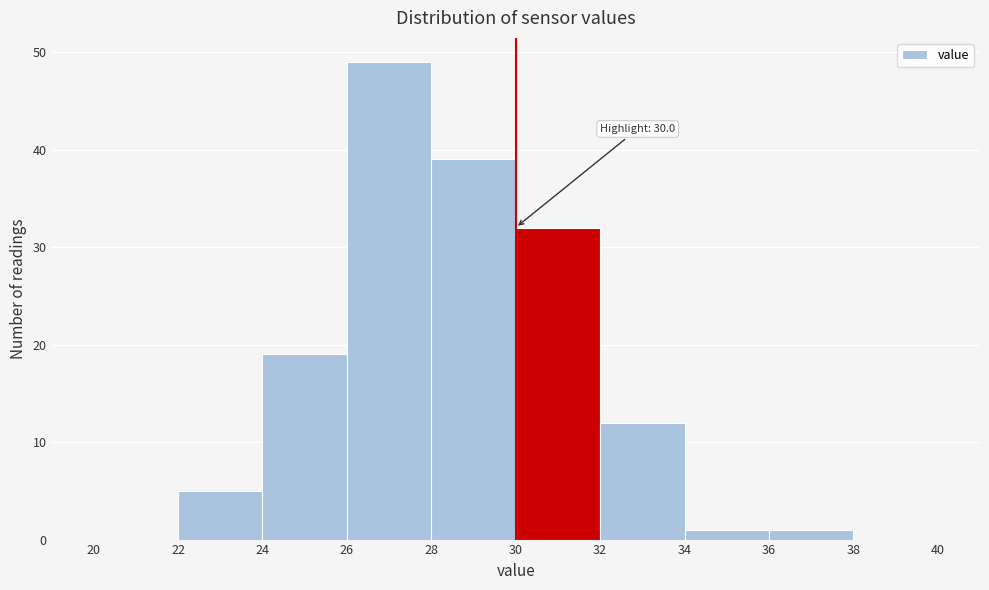

Over which range of the x-axis is the bar tallest?

26 to 28